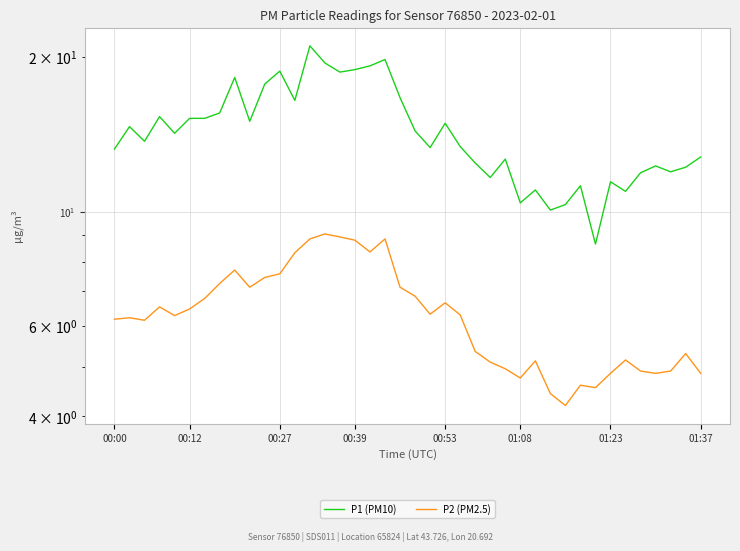

At 01:23, list the series in order from smallest to largest.

P2 (PM2.5), P1 (PM10)